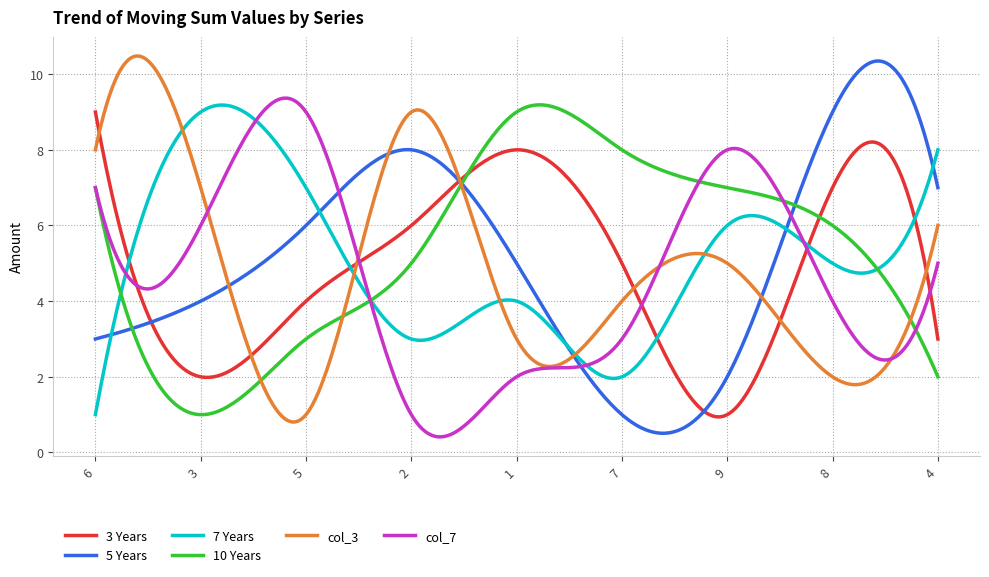

What is the minimum value for 5 Years?

0.5